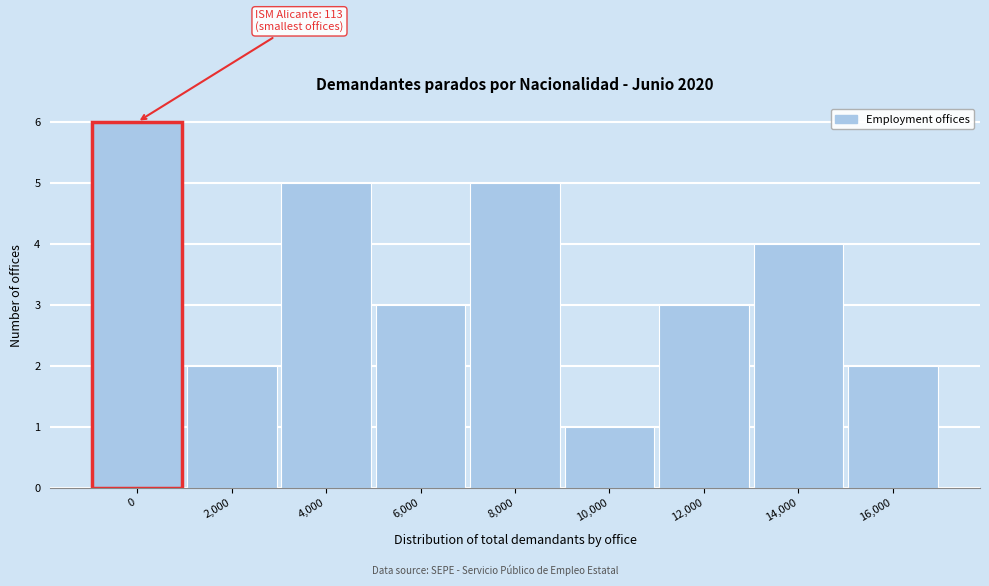

Reading left to right, what are all the values shown in this chart?

0=6	2,000=2	4,000=5	6,000=3	8,000=5	10,000=1	12,000=3	14,000=4	16,000=2